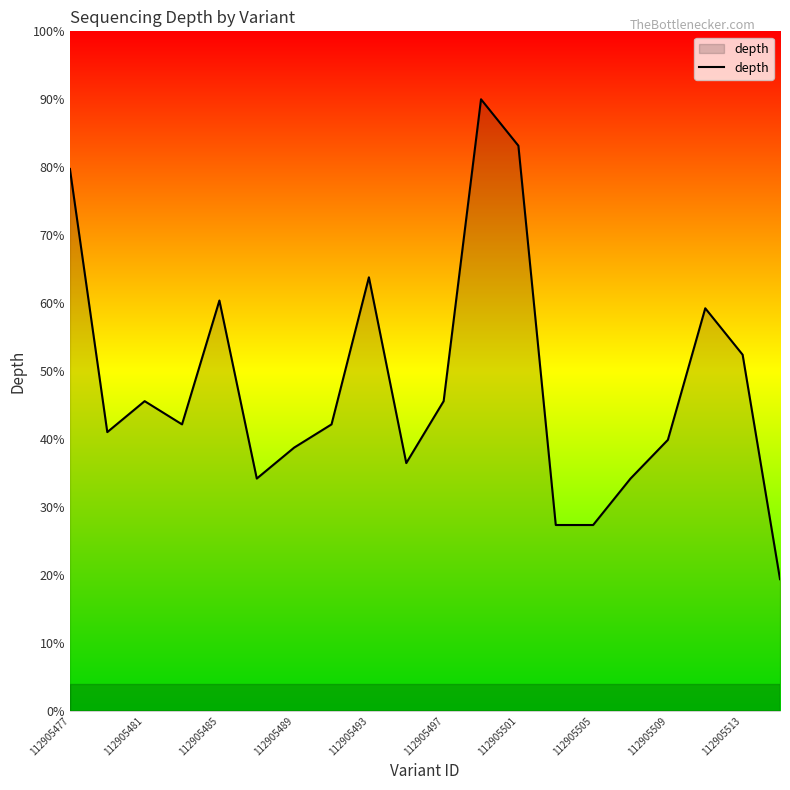

What is the smallest value displayed?

19.4